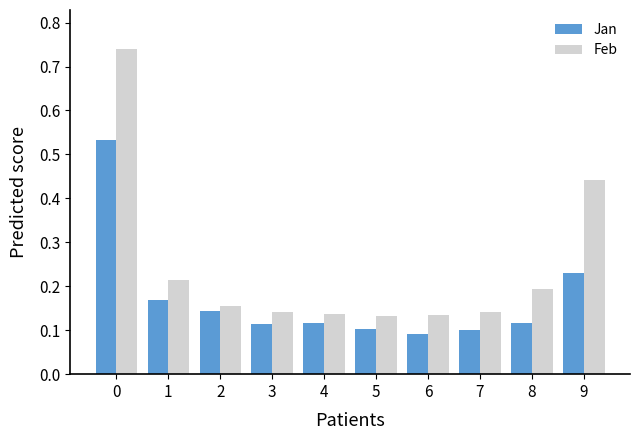

Between 7 and 8, which series saw the biggest shift?

Feb